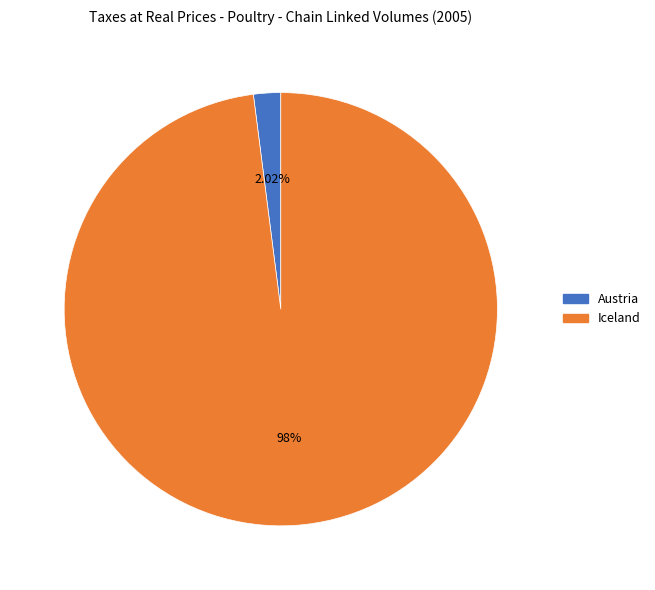

To the nearest percent, what is the combined percentage of Austria and Iceland?

100%